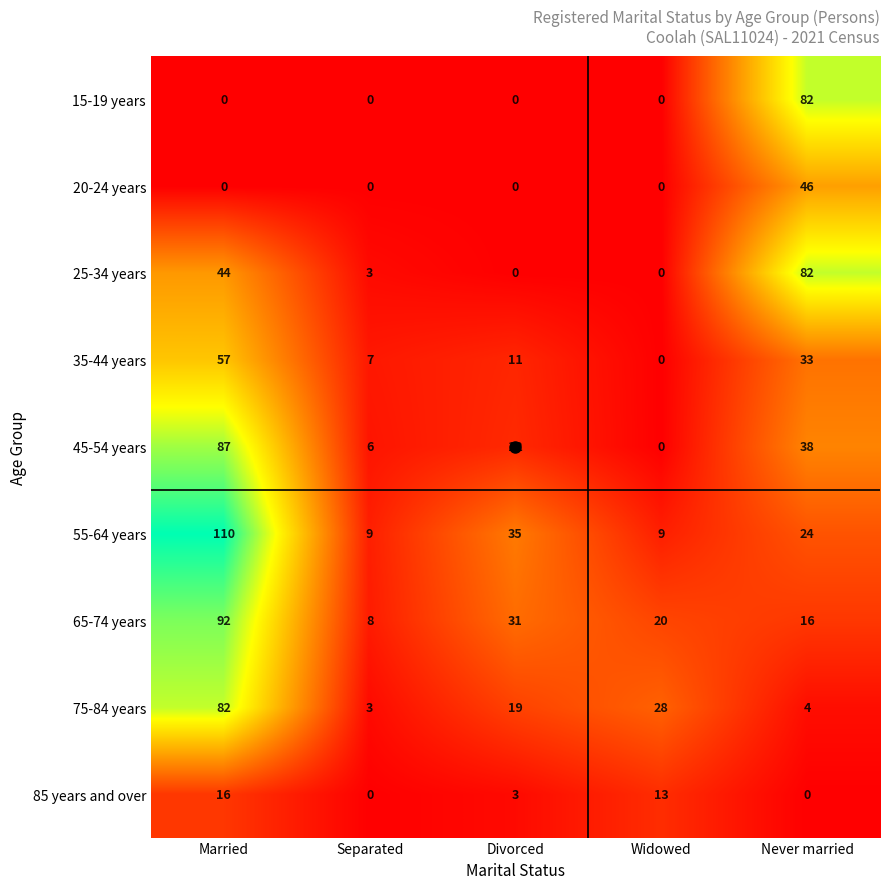

Where does the 85 years and over series first go above 3?

Married